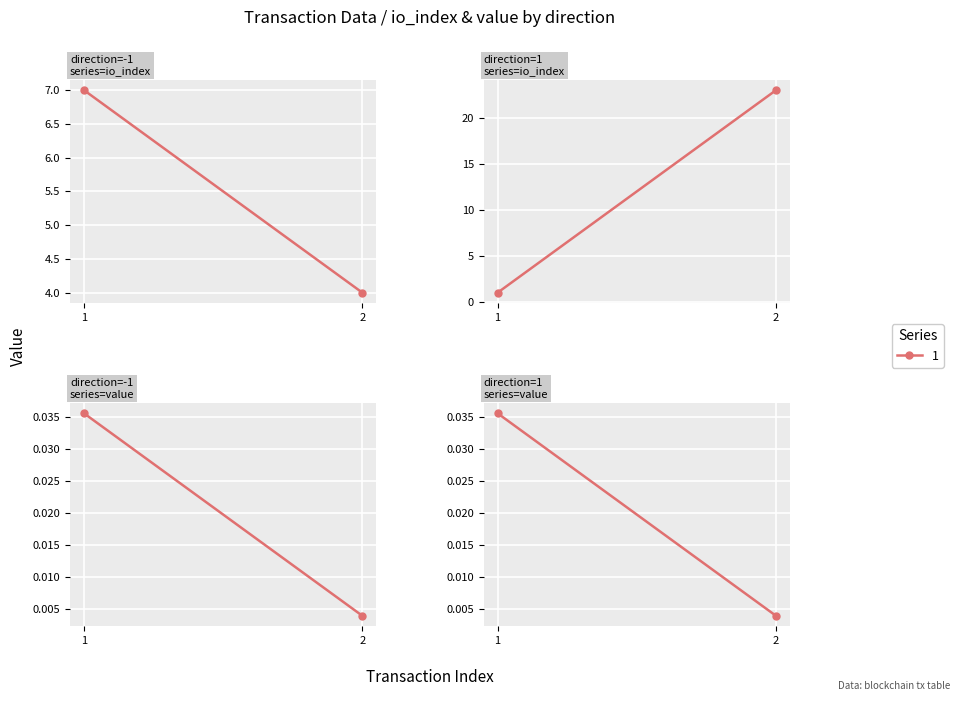

What is the maximum value shown in the chart?

23.0